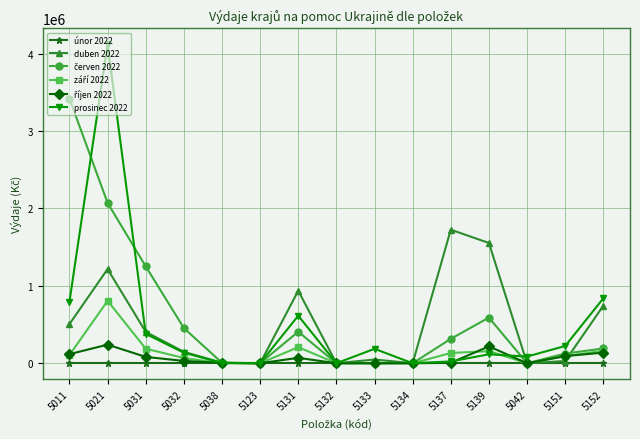

What is the total value across all series at 5011?

4944763.0